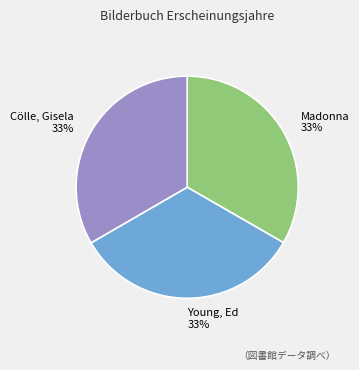

Is there any slice that represents more than half of the pie?

No